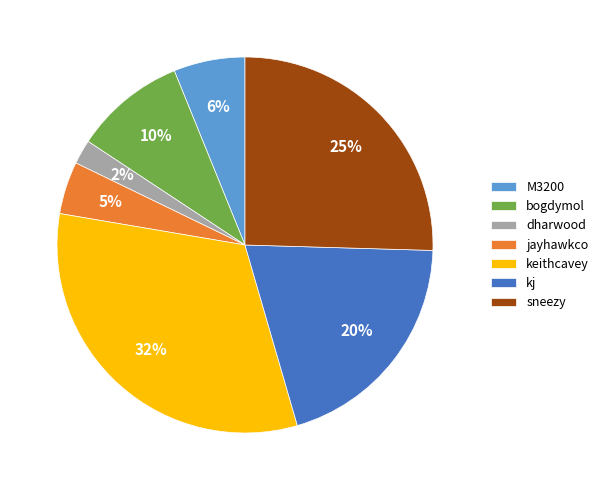

Is kj the majority of the pie?

No